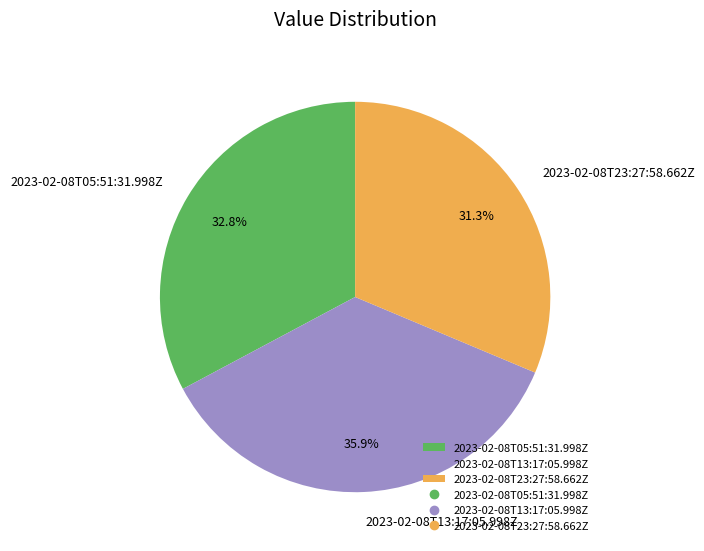

True or false: 2023-02-08T05:51:31.998Z accounts for 42% of the total.

False